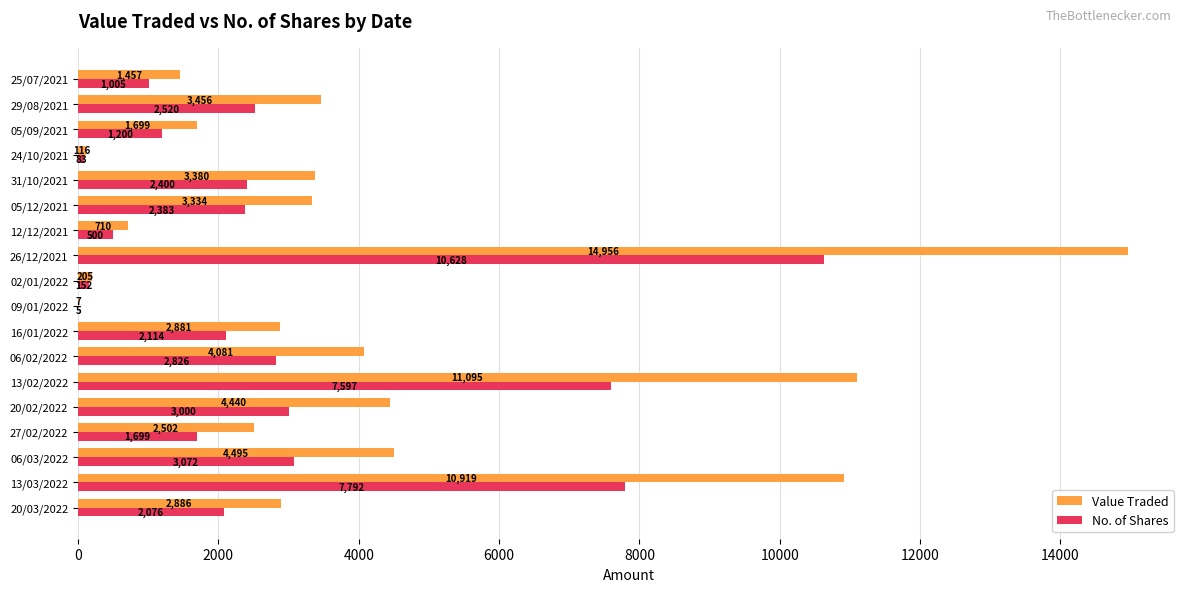

How many data points does each series have?

18